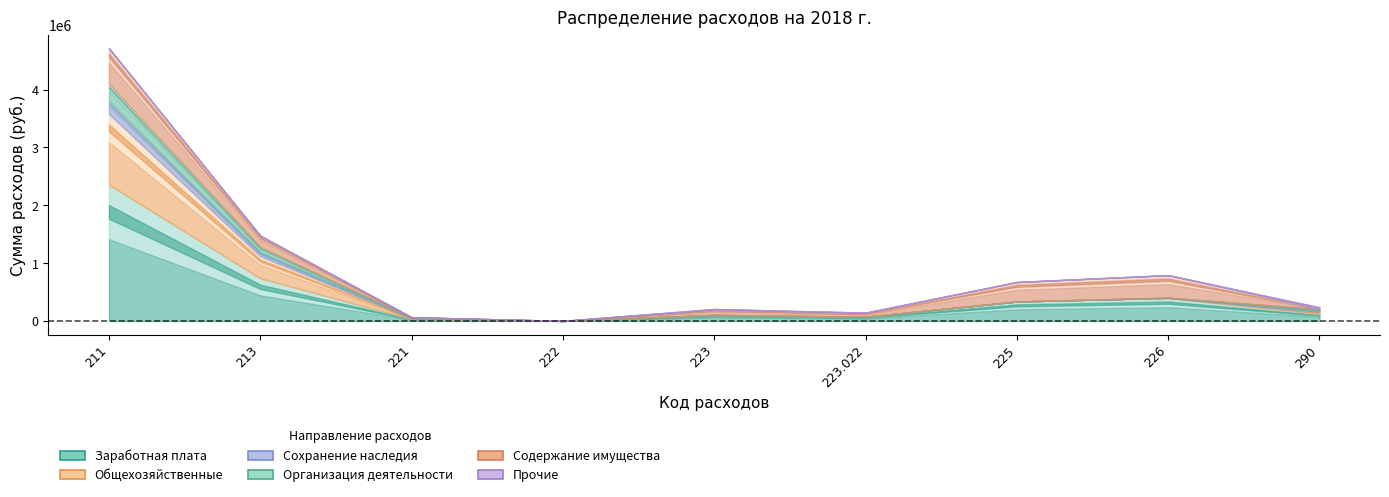

How many lines are shown in the chart?

6